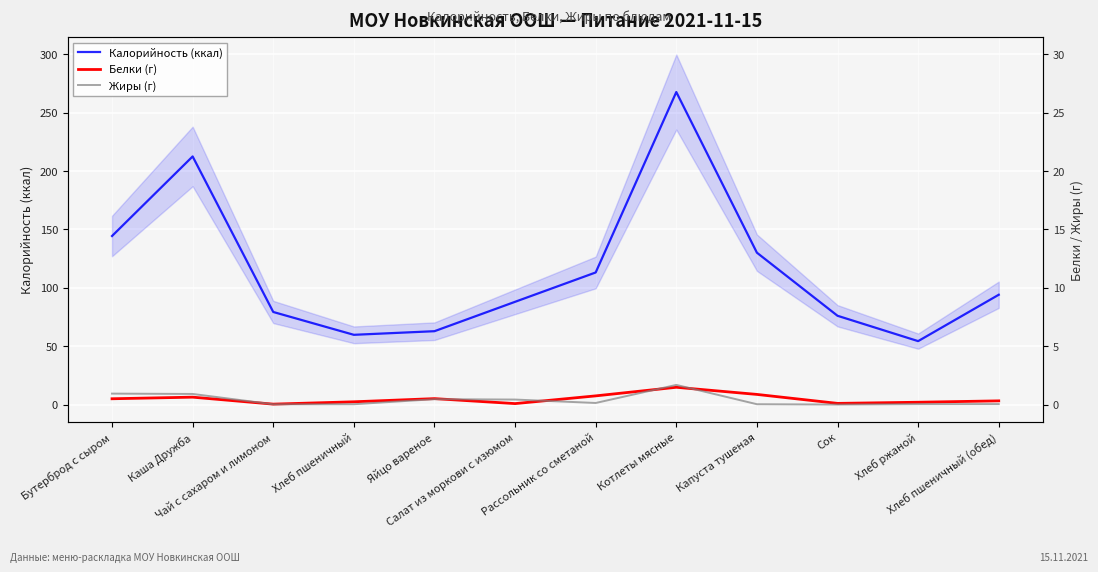

At which category is the sum across all series the highest?

Котлеты мясные